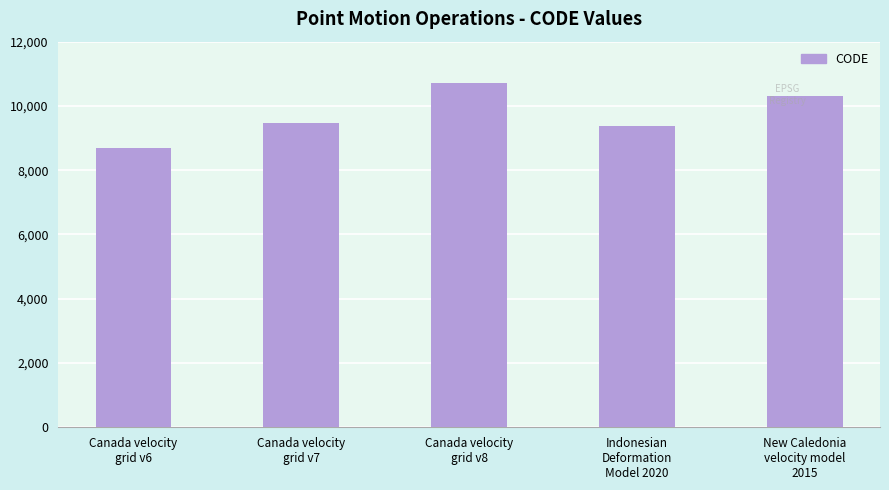

Rank the categories by value from highest to lowest.

Canada velocity
grid v8, New Caledonia
velocity model
2015, Canada velocity
grid v7, Indonesian
Deformation
Model 2020, Canada velocity
grid v6